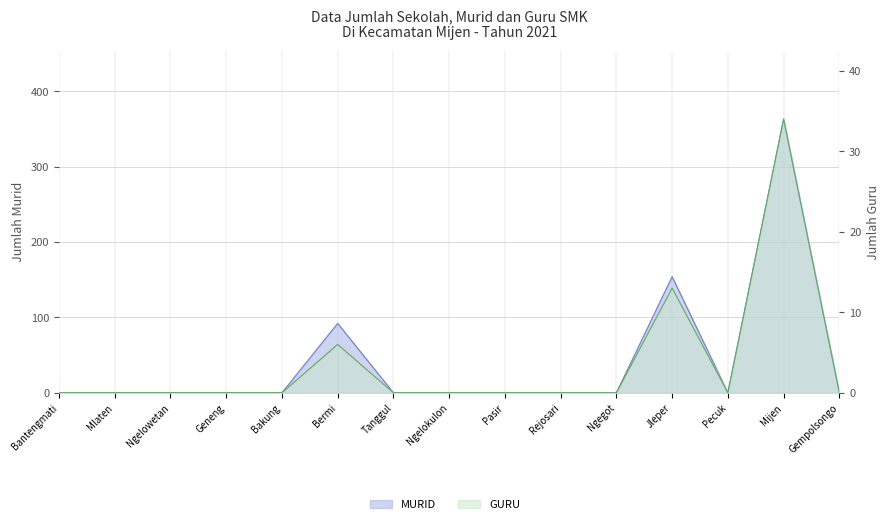

How many lines are shown in the chart?

2